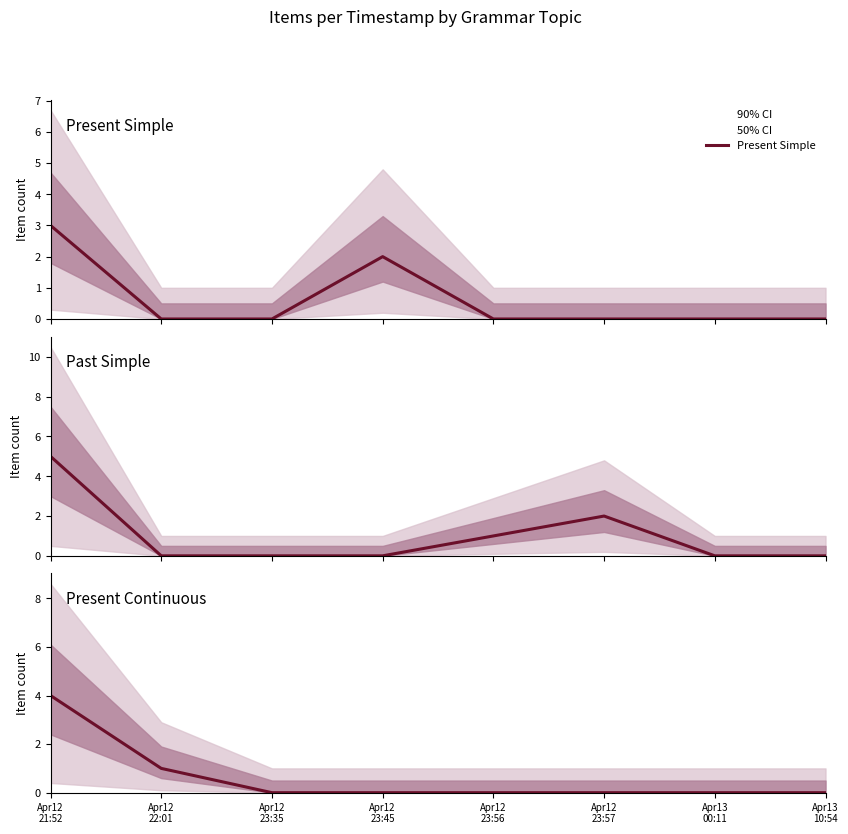

Which series ends up on top after the final intersection of Past Simple and Present Continuous?

Present Continuous